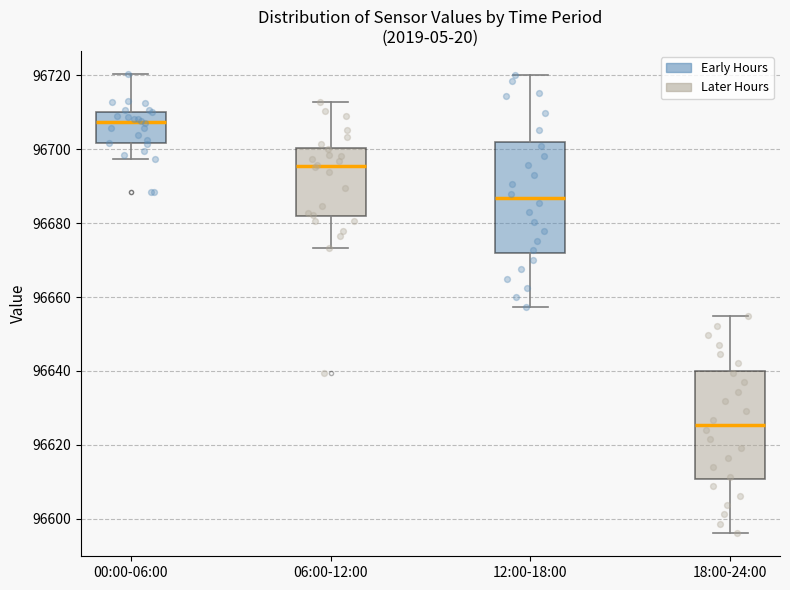

Reading left to right, read every box against the y-axis: the position of its median line, the range the box covers, and the ends of its whiskers. The values are not printed on the chart, so give them approximately, as read against the axis.

00:00-06:00: median 96708, box 96702 to 96710, whiskers 96698 to 96720
06:00-12:00: median 96696, box 96682 to 96700, whiskers 96674 to 96712
12:00-18:00: median 96686, box 96672 to 96702, whiskers 96658 to 96720
18:00-24:00: median 96626, box 96610 to 96640, whiskers 96596 to 96654